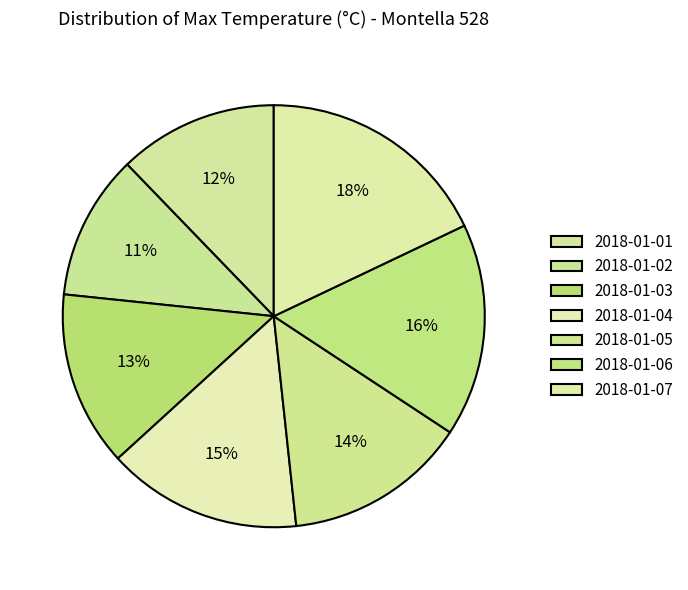

To the nearest percent, what is the difference between the largest and smallest slice percentages?

7%